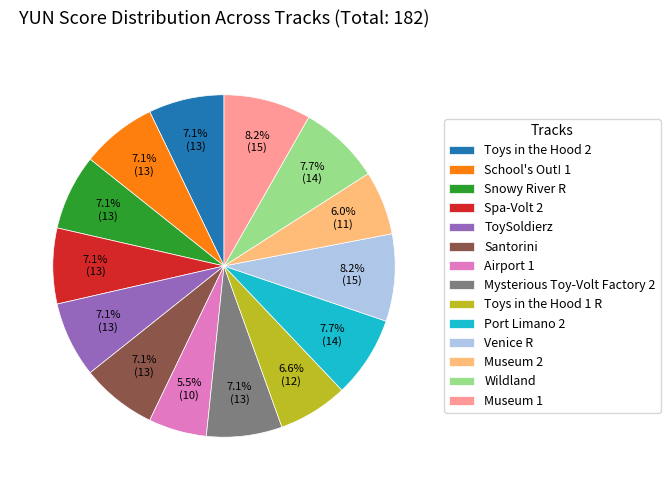

Which slice is the smallest?

Airport 1